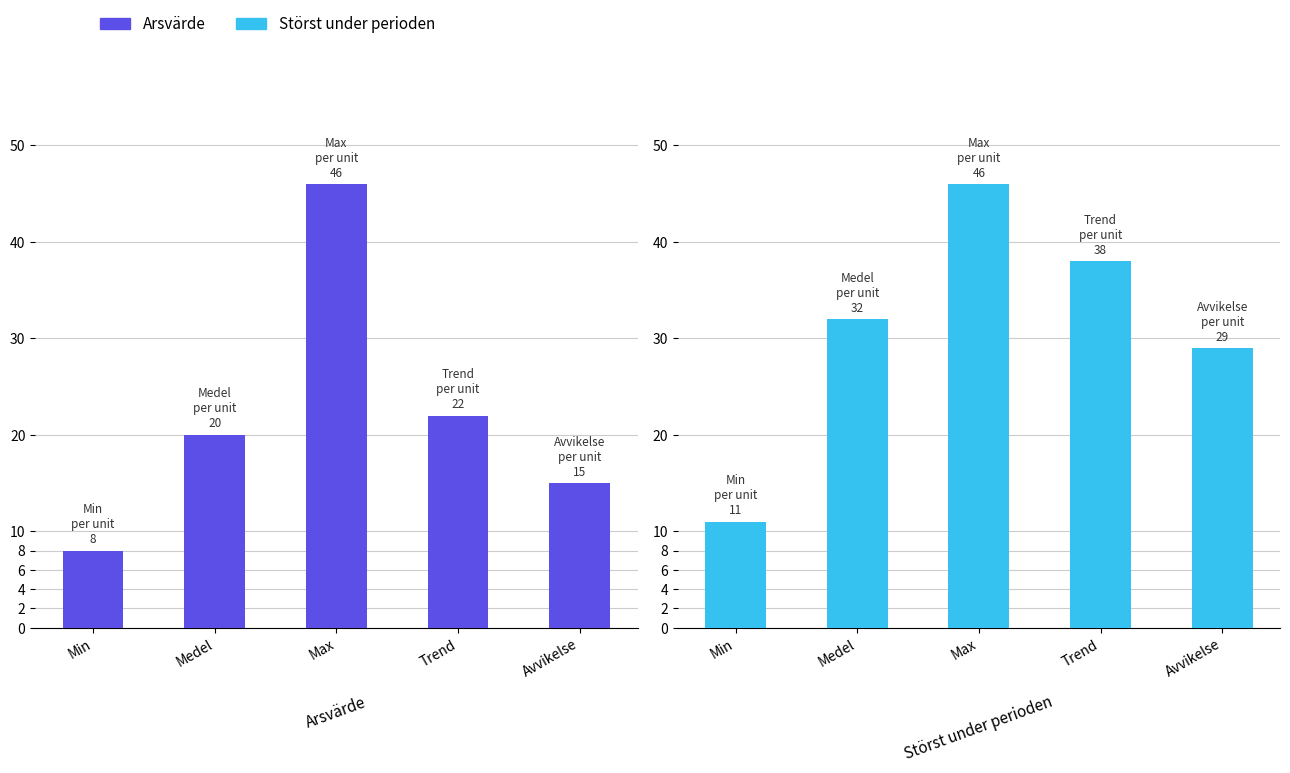

What is the value of the Störst under perioden bar at the 3rd from the left?

46